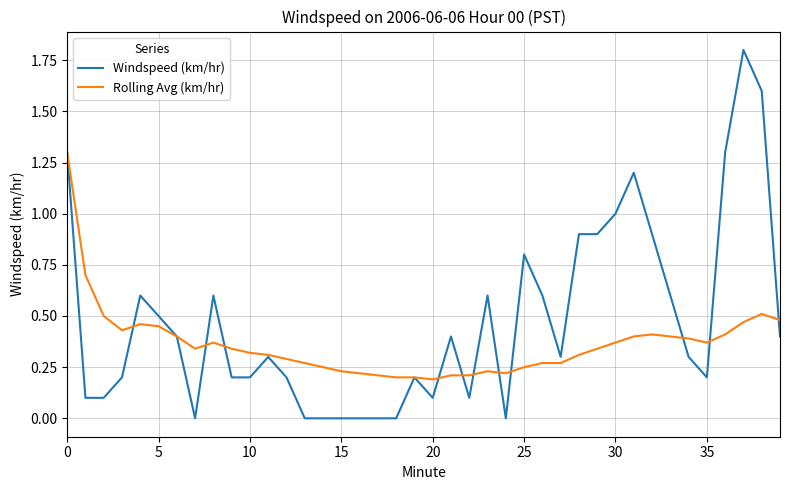

Which series has the widest spread of values?

Windspeed (km/hr)